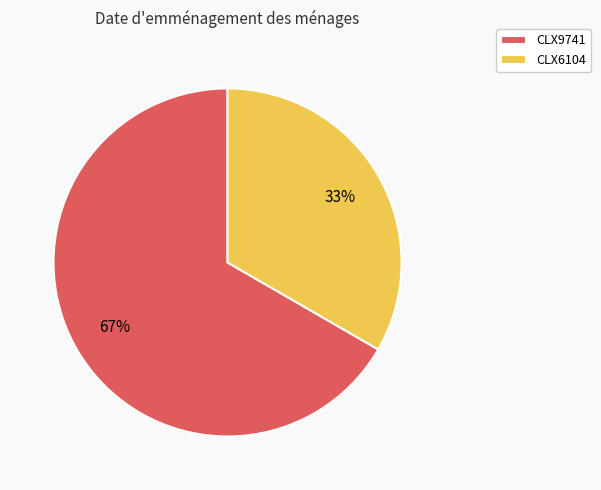

Does any single category account for the majority?

Yes